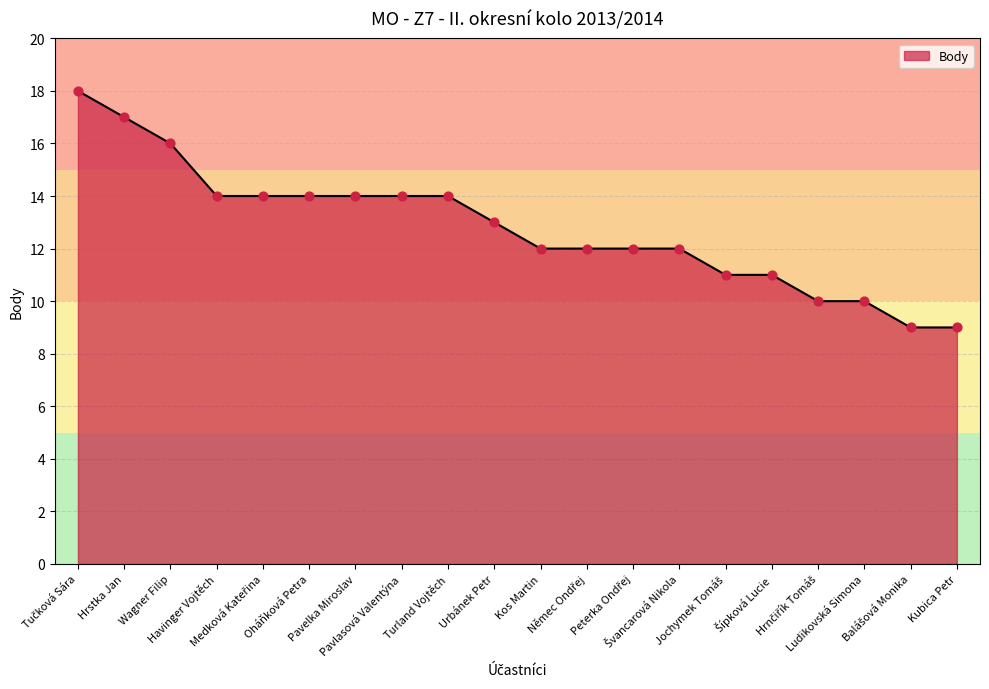

What is the ratio of the value at Havinger Vojtěch to the value at Turland Vojtěch?

1.0